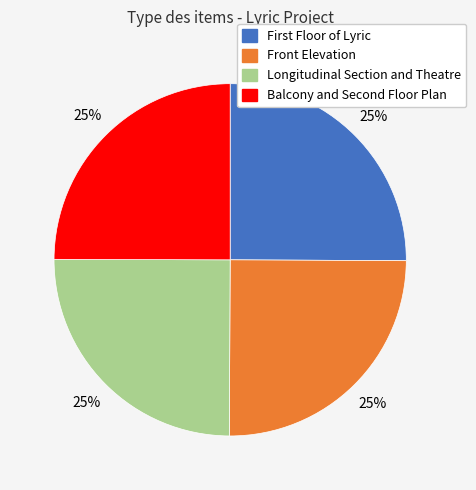

The Front Elevation slice represents 37% of the pie. True or false?

False